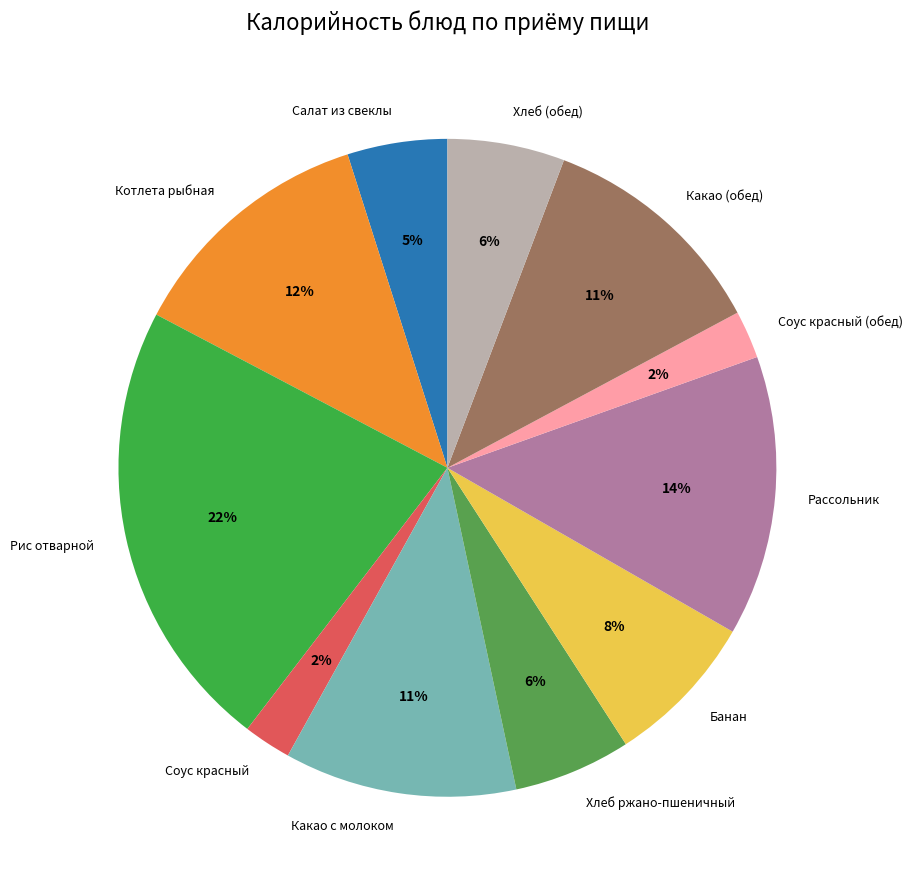

What is the largest slice in the pie chart?

Рис отварной